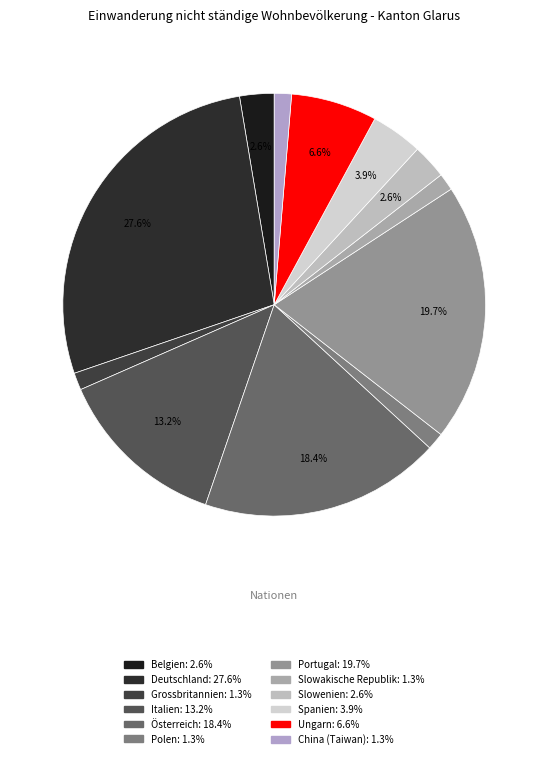

Approximately how many times larger is the value at Slowakische Republik compared to Spanien?

0.3